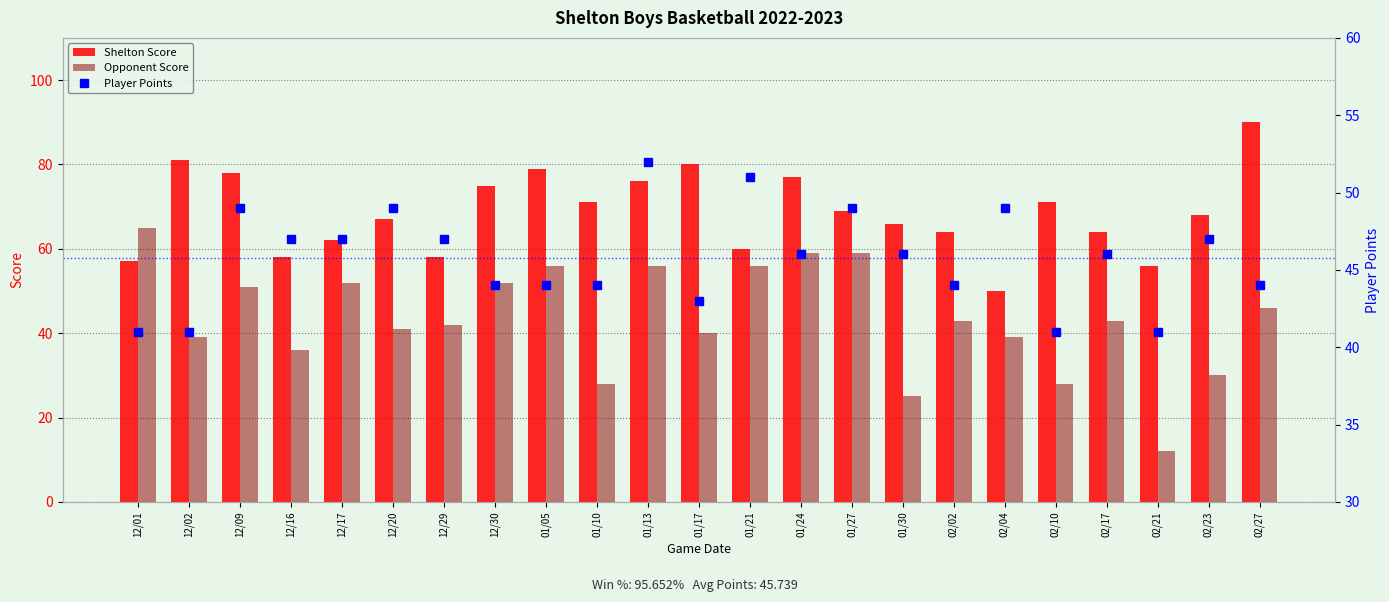

Rank the categories by Shelton Score value from highest to lowest.

02/27, 12/02, 01/17, 01/05, 12/09, 01/24, 01/13, 12/30, 01/10, 02/10, 01/27, 02/23, 12/20, 01/30, 02/02, 02/17, 12/17, 01/21, 12/16, 12/29, 12/01, 02/21, 02/04